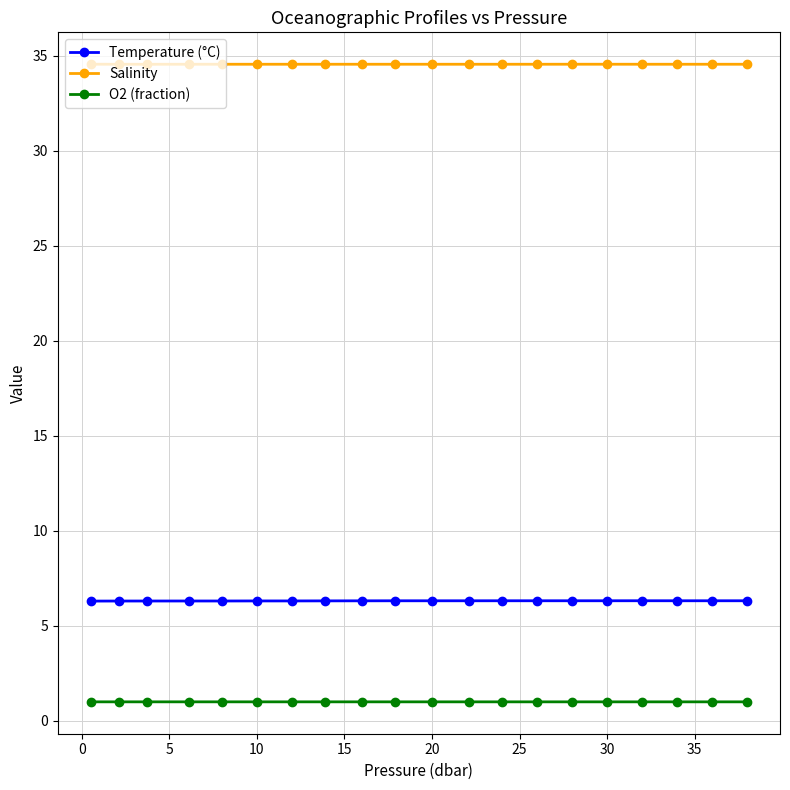

True or false: O2 (fraction) has more than 1 interior local peaks.

True